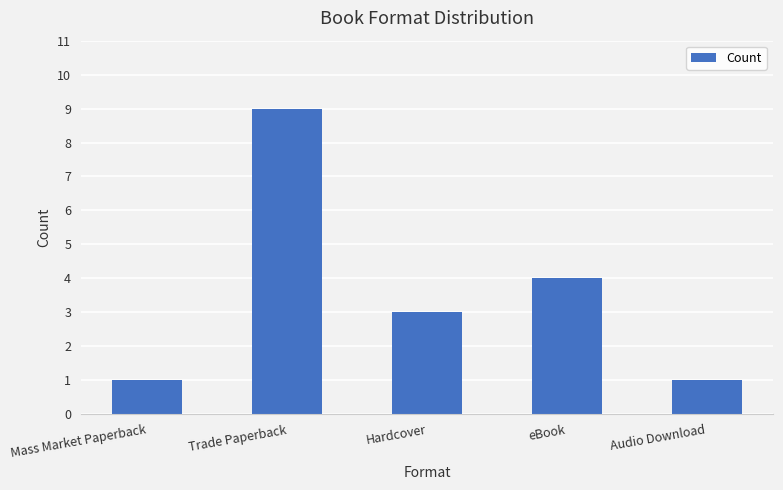

Reading left to right, what are all the values shown in this chart?

1	9	3	4	1